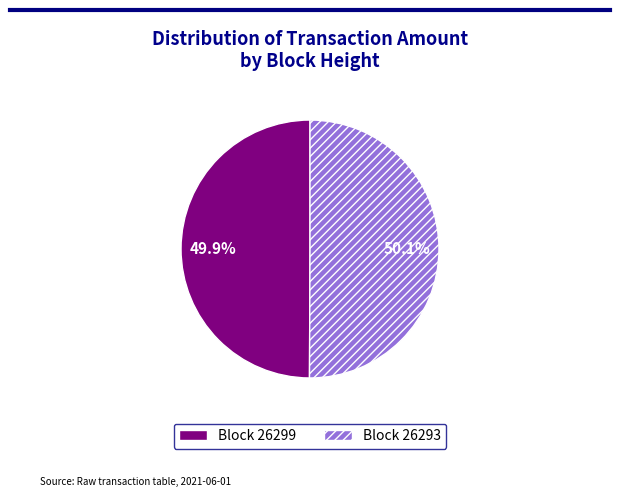

Count the number of slices in the pie.

2